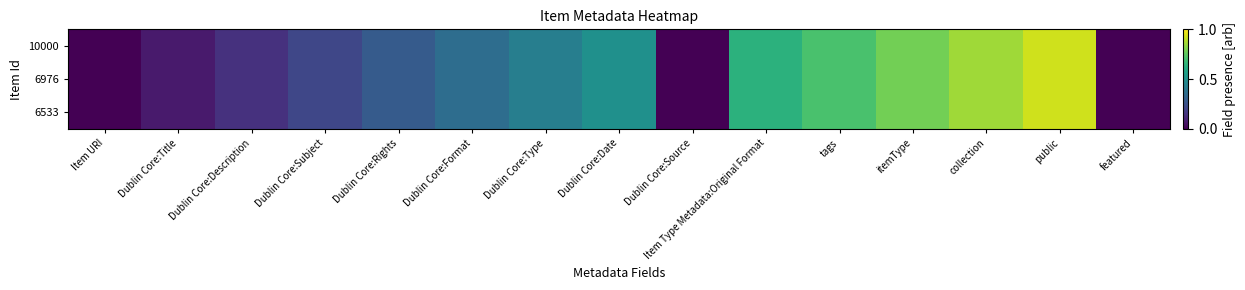

List the series in order of their peak value, lowest first.

10000, 6976, 6533